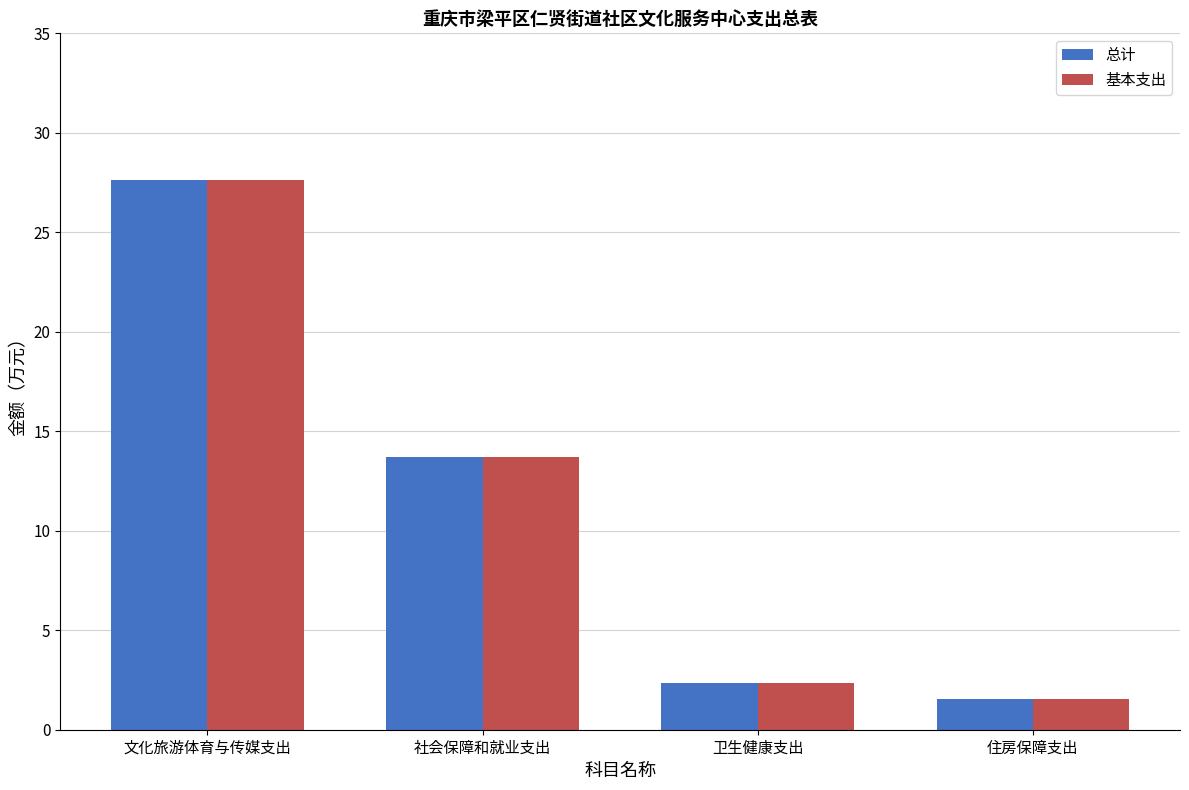

At which label does 基本支出 first exceed 13?

文化旅游体育与传媒支出